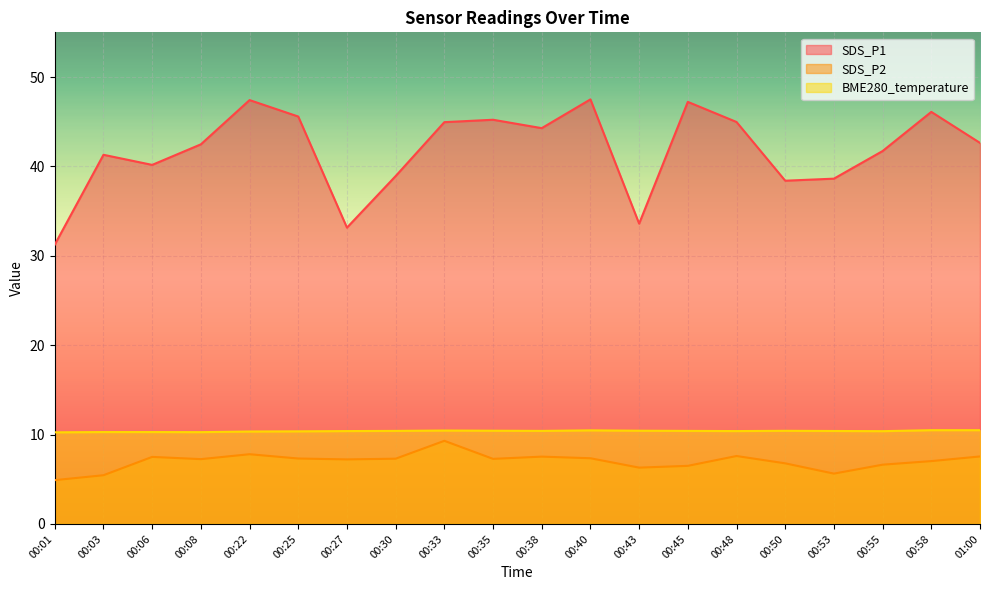

Which has a higher value, 00:40 or 00:33?

00:40